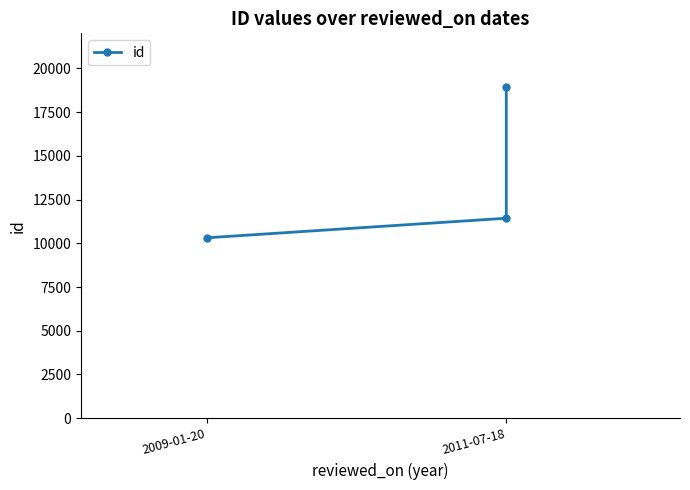

What is the change in value from 2009-01-20 to 2011-07-18?

+1119